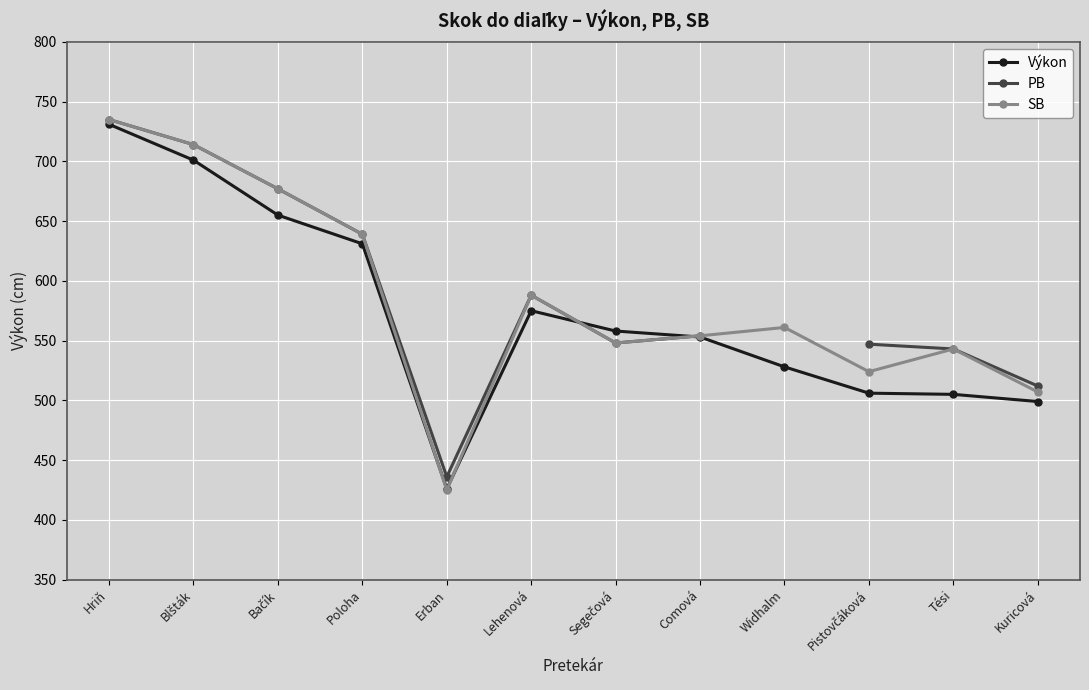

What is the label of the 9th point from the right?

Poloha